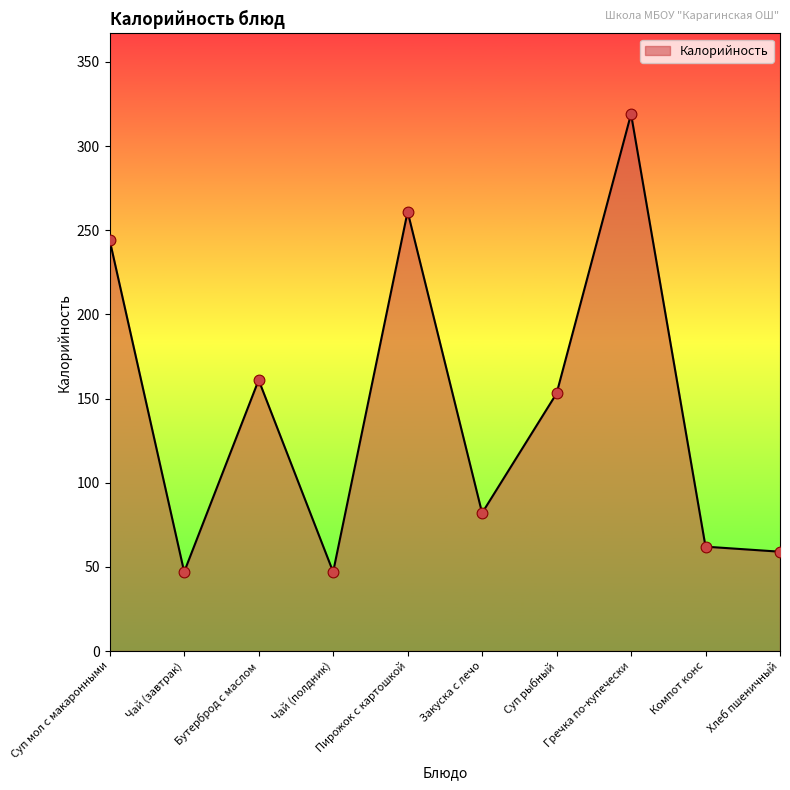

Approximately how many times larger is the value at Гречка по-купечески compared to Компот конс?

5.1